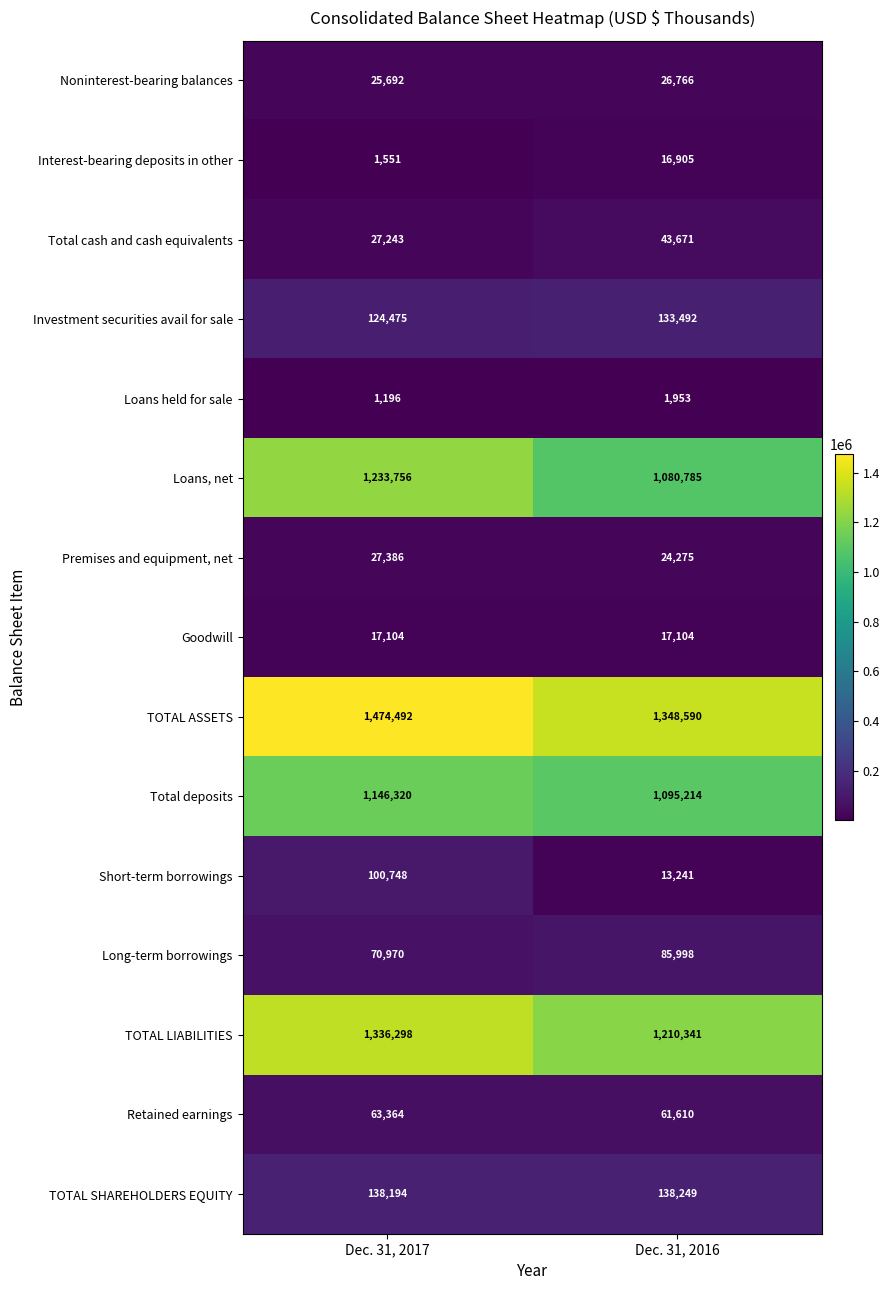

What is the greatest value displayed?

1474492